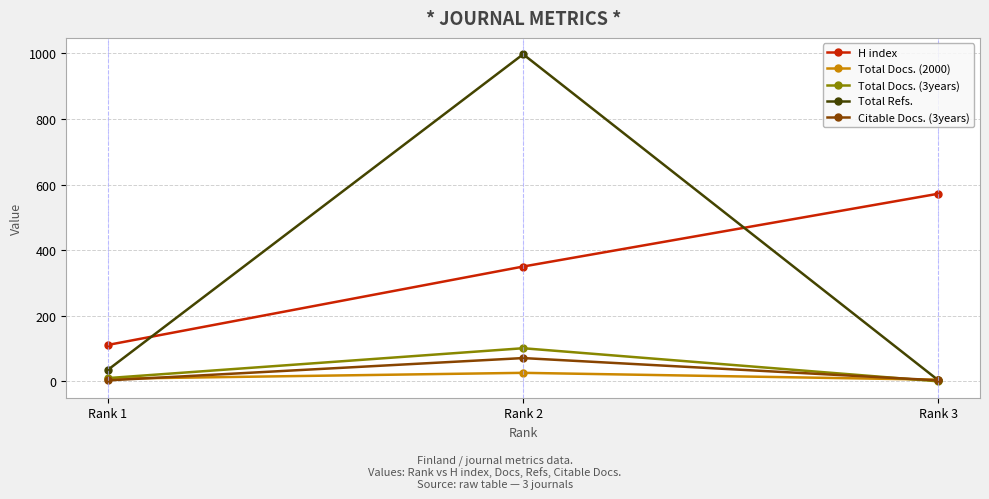

What is the minimum value for H index?

111